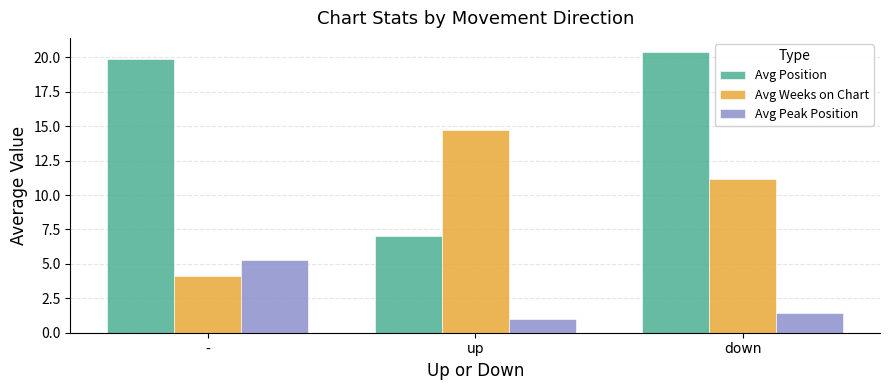

What is the label of the 3rd bar from the right?

-